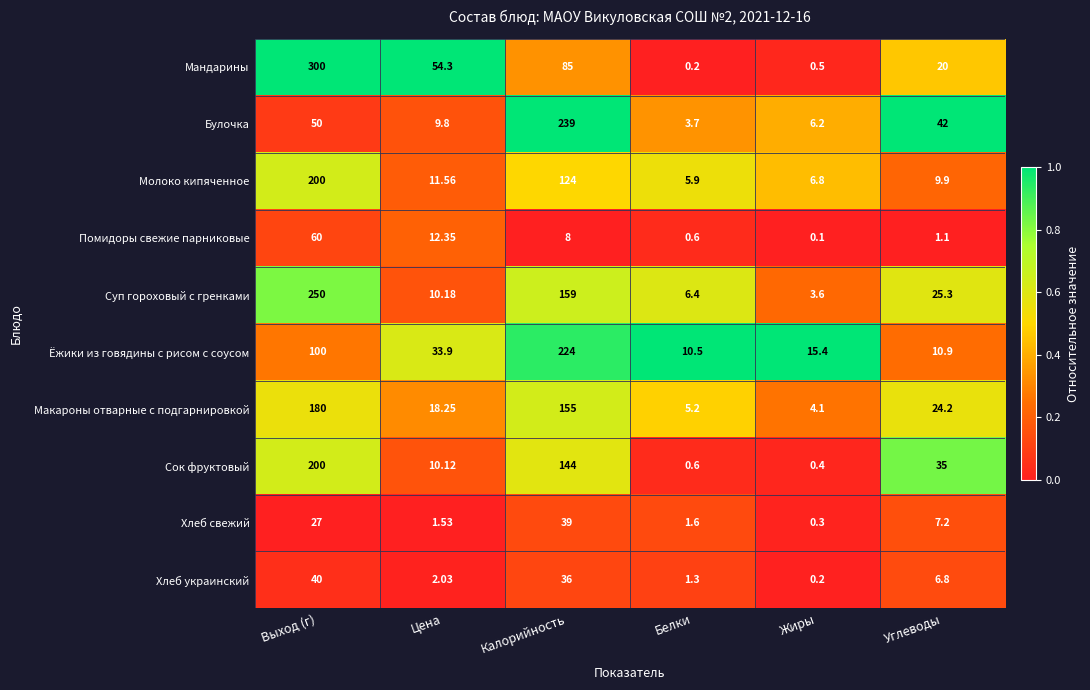

Where is Мандарины nearest to the value 150?

Калорийность